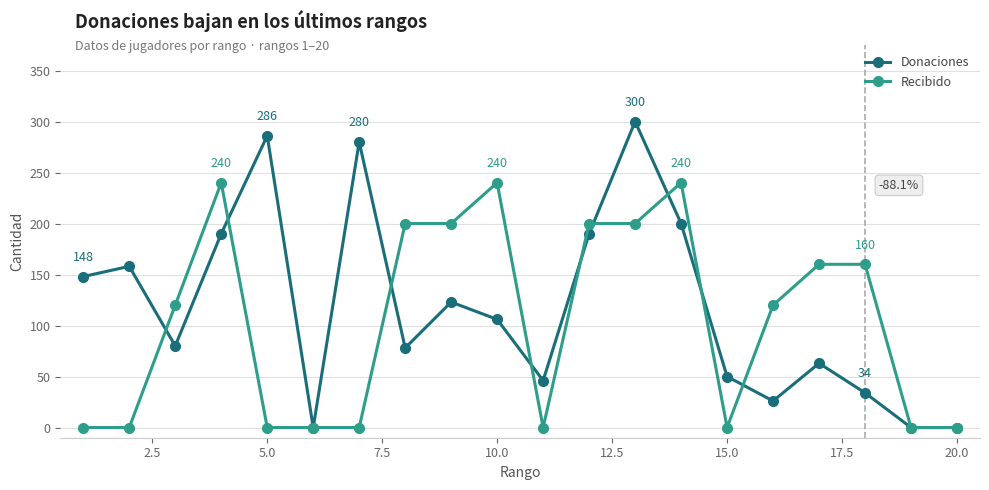

What is the maximum value shown in the chart?

300